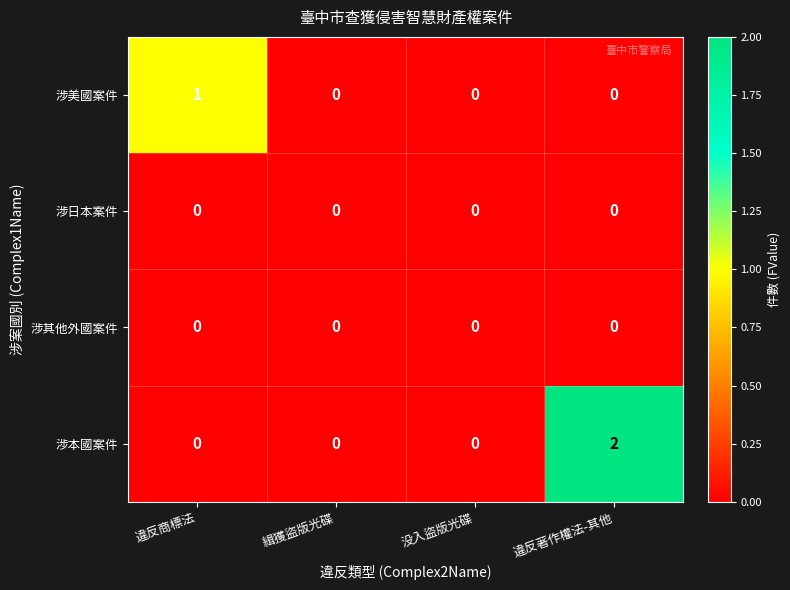

True or false: 涉其他外國案件 has a value of 0 at 緝獲盜版光碟.

True